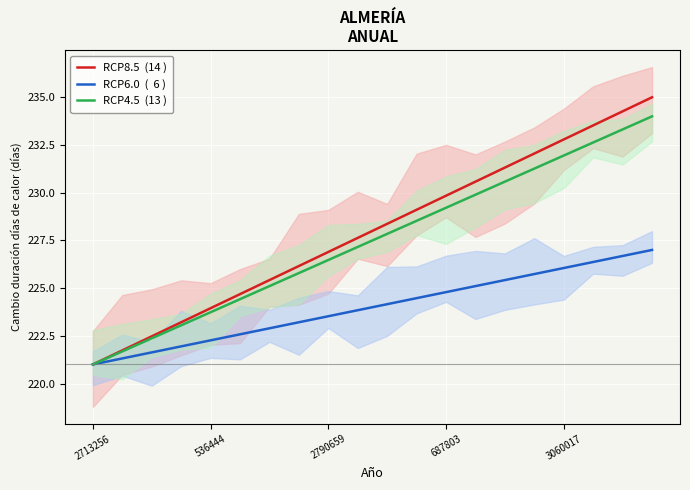

At which label does RCP8.5  (14 ) reach its minimum?

2713256